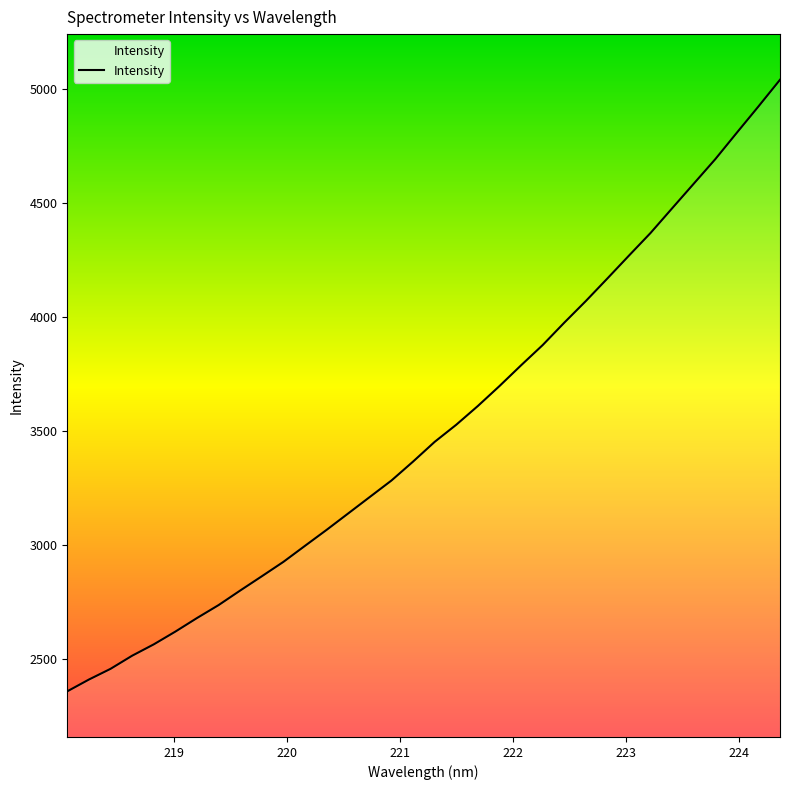

What is the smallest value displayed?

2359.8